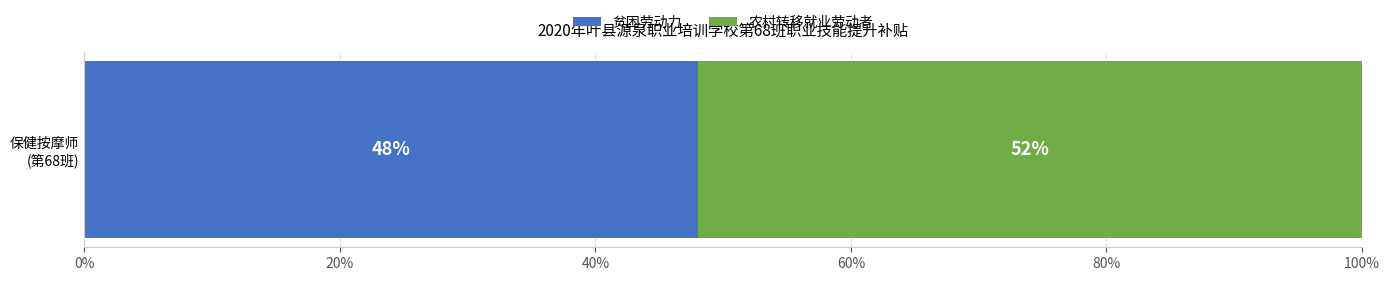

What is the maximum value for 贫困劳动力?

48